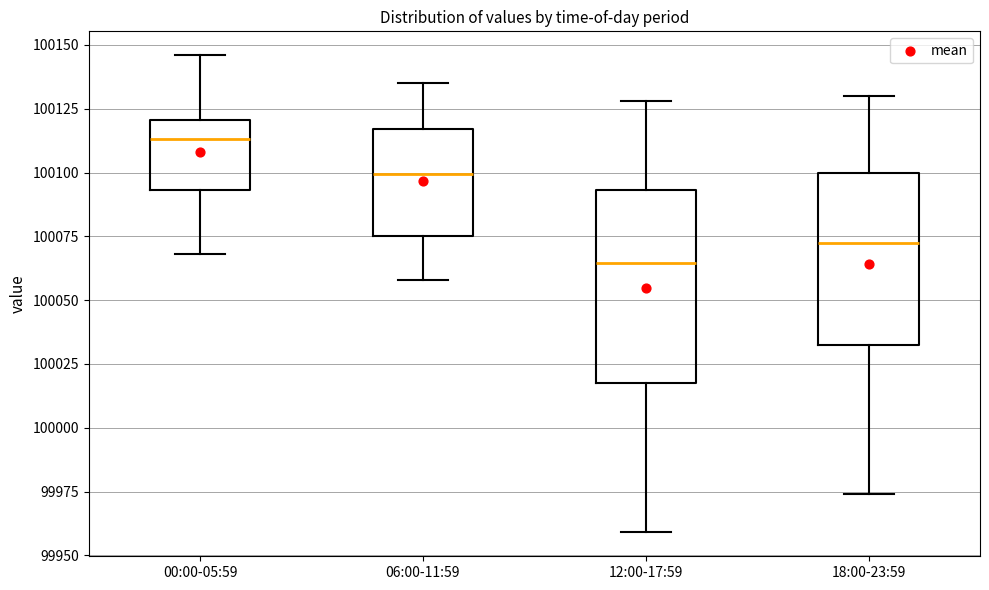

Reading left to right, read every box against the y-axis: the position of its median line, the range the box covers, and the ends of its whiskers. The values are not printed on the chart, so give them approximately, as read against the axis.

00:00-05:59: median 100115, box 100095 to 100120, whiskers 100070 to 100145
06:00-11:59: median 100100, box 100075 to 100115, whiskers 100060 to 100135
12:00-17:59: median 100065, box 100020 to 100095, whiskers 99960 to 100130
18:00-23:59: median 100075, box 100035 to 100100, whiskers 99975 to 100130